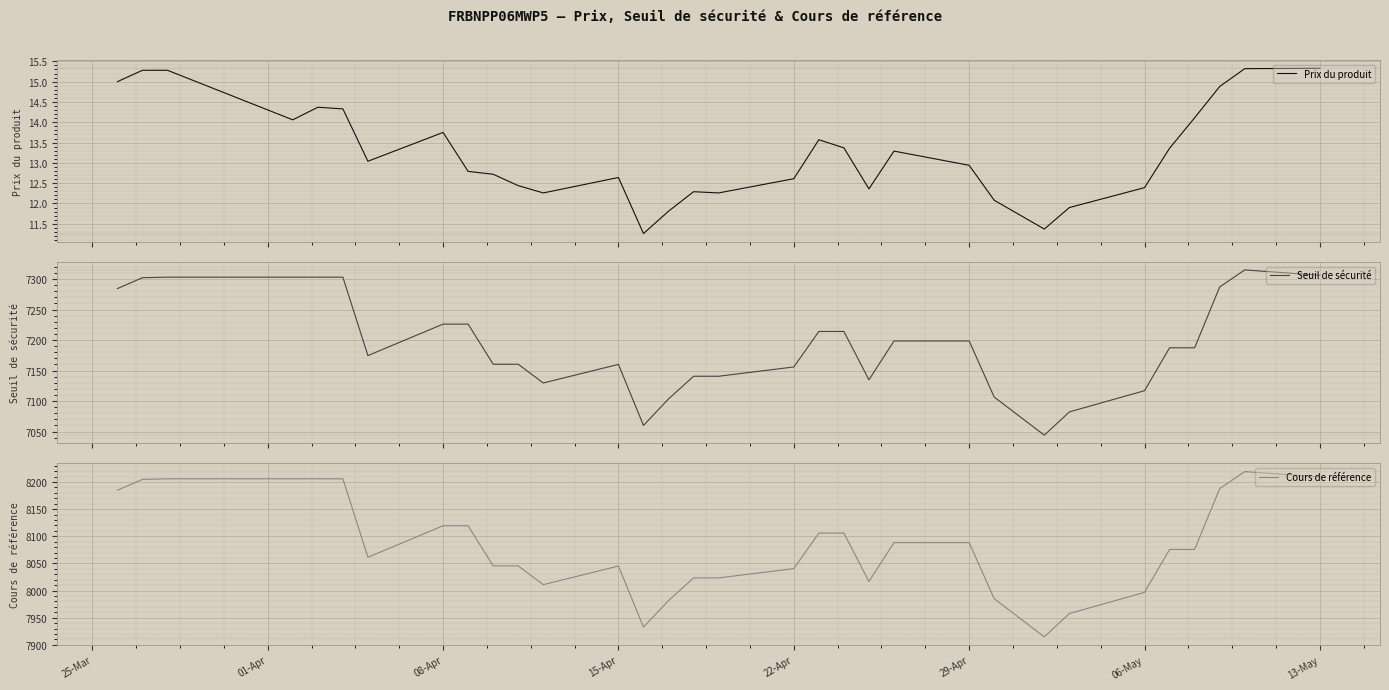

Rank the series by their maximum value, from lowest to highest.

Prix du produit, Seuil de sécurité, Cours de référence